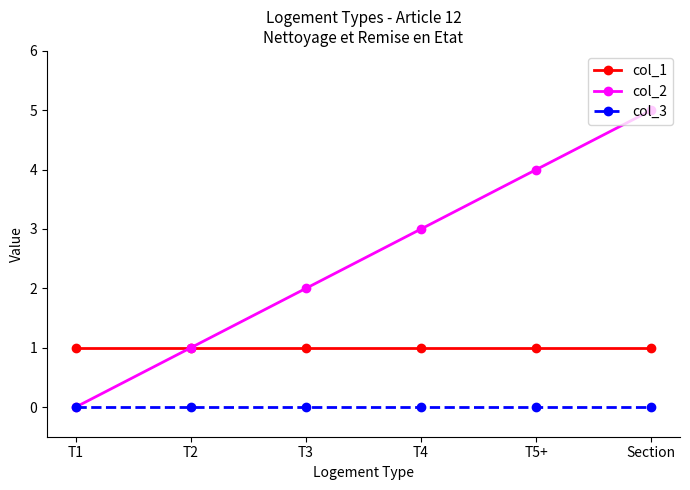

What is the spread (max minus min) of values at T4?

3